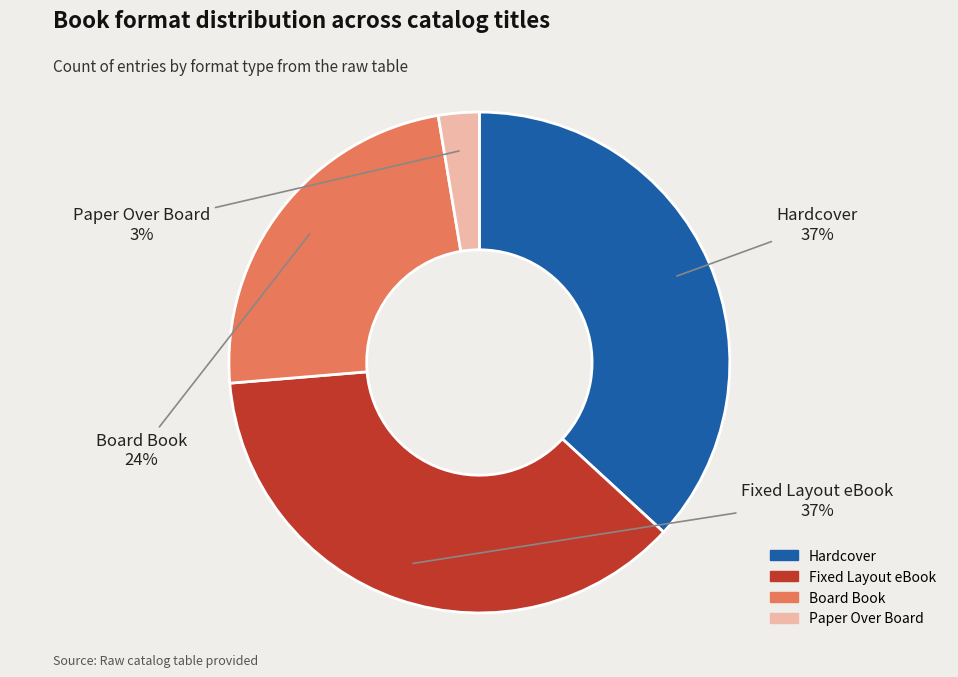

To the nearest percent, what is the difference between the Paper Over Board and Board Book slice percentages?

21%